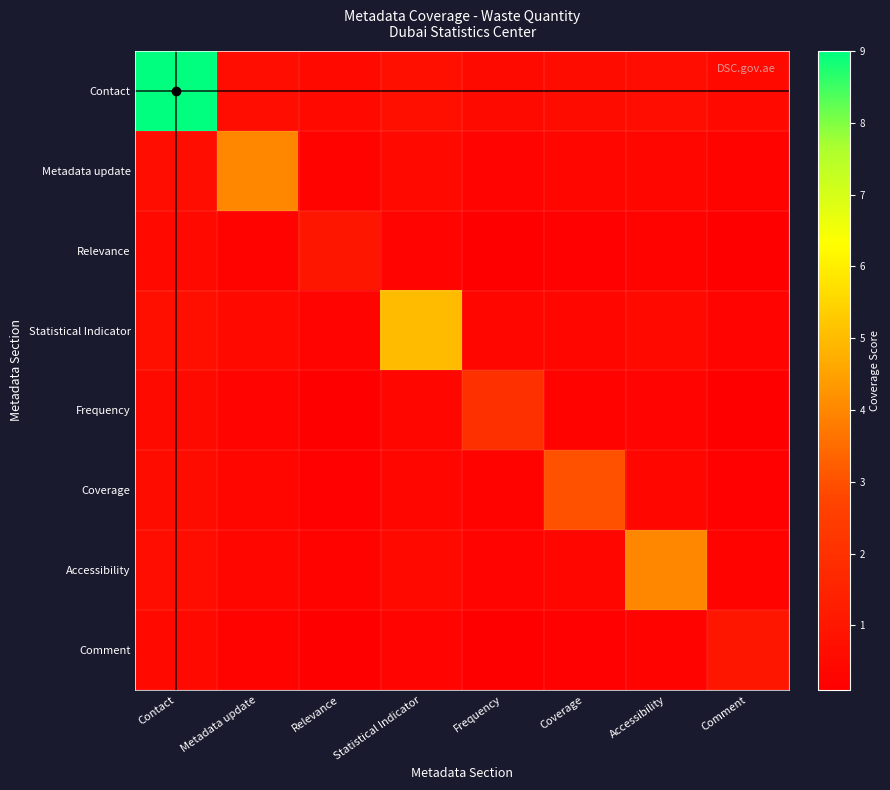

At Contact, list the series in order from smallest to largest.

Relevance, Comment, Frequency, Coverage, Metadata update, Accessibility, Statistical Indicator, Contact